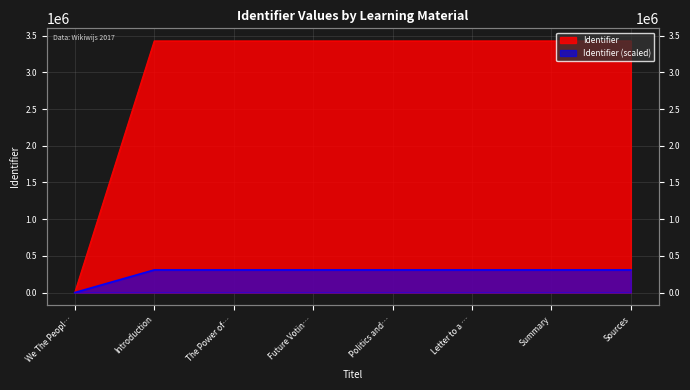

How many points are lower than both their immediate neighbors (excluding endpoints)?

1